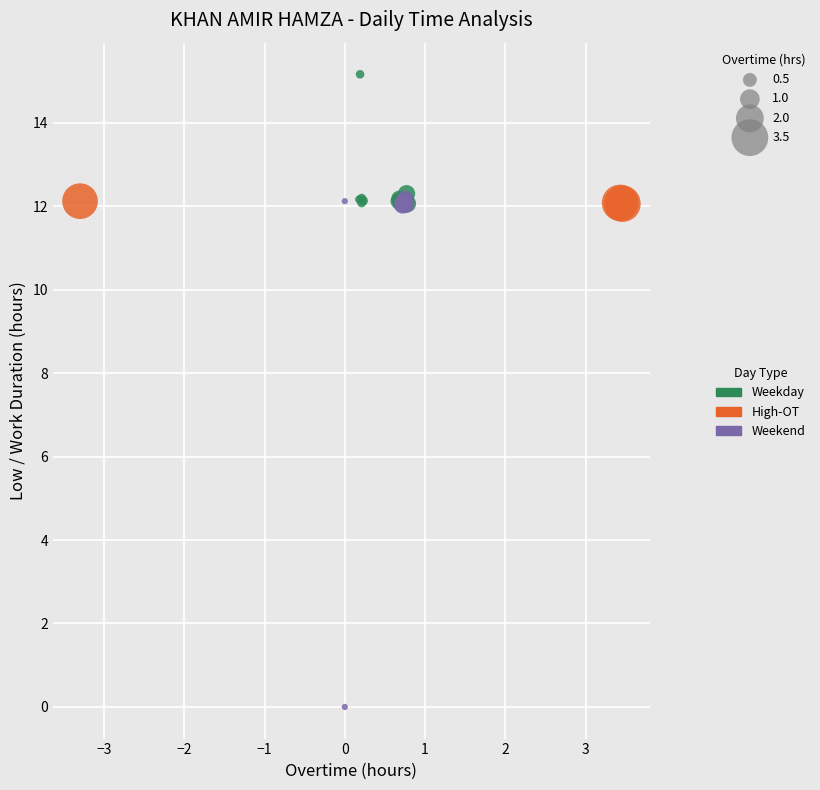

Which series contains the lowest Y value?

Weekend